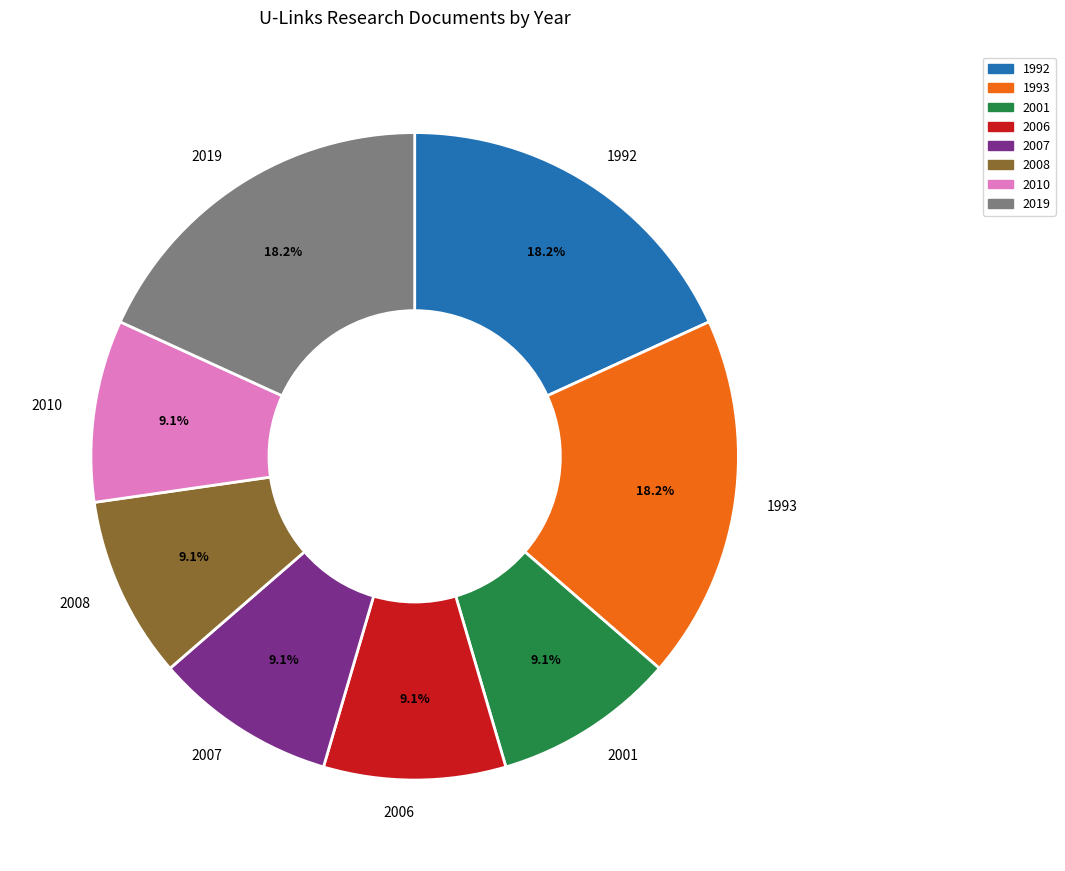

Approximately how many times larger is the value at 2001 compared to 2019?

0.5